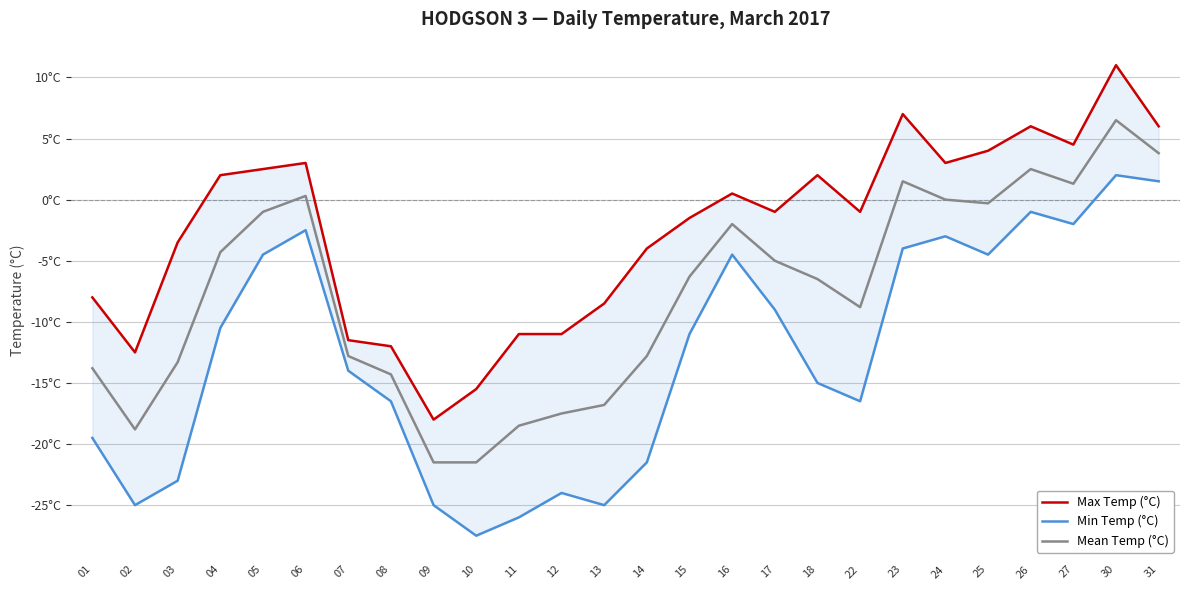

Count the number of data series in this chart.

3